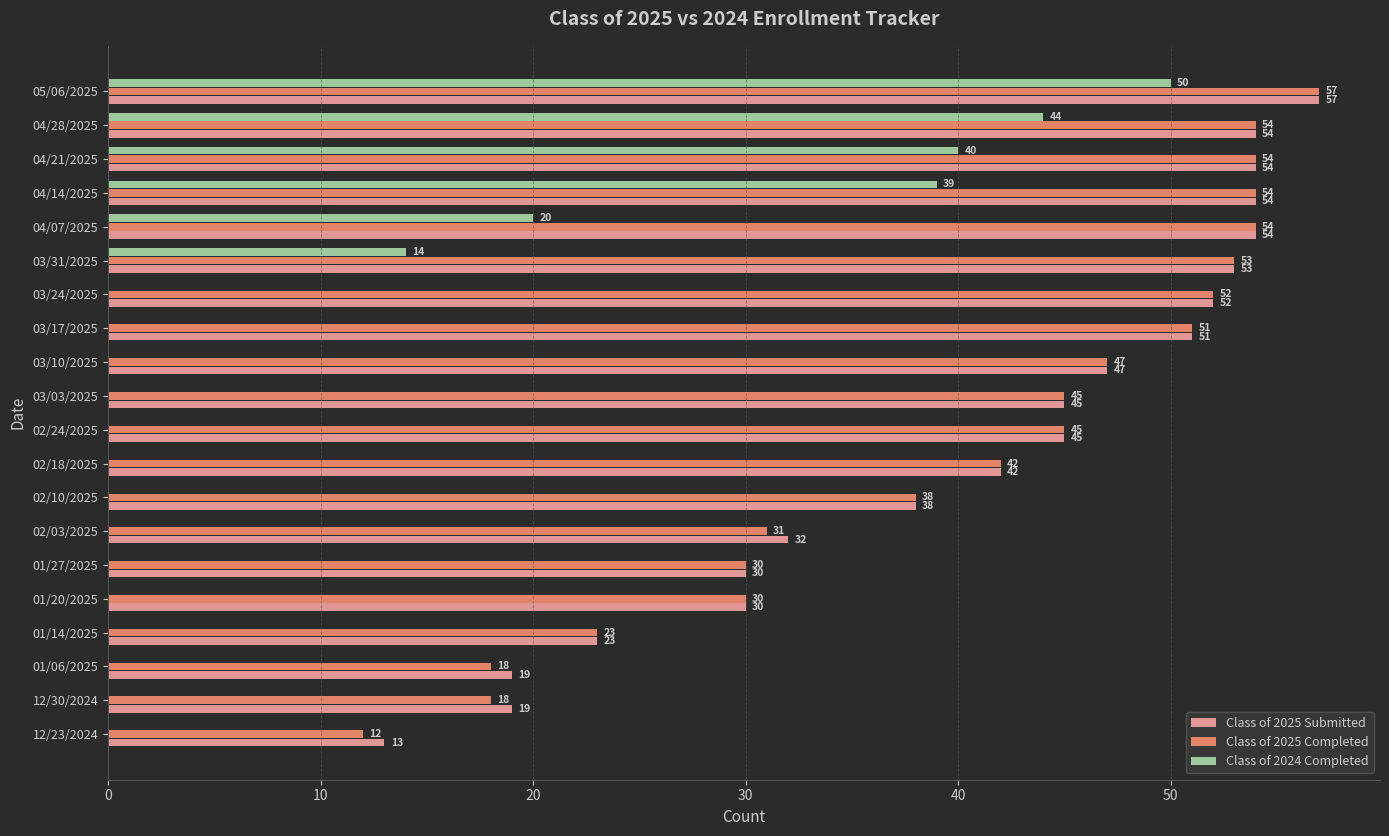

How many distinct data groups are displayed?

3